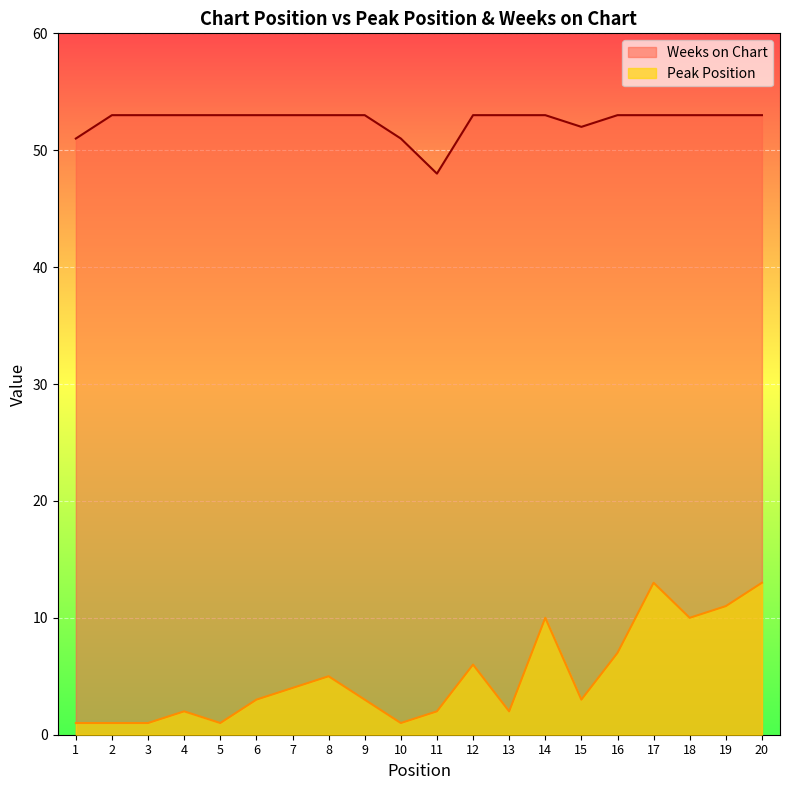

Which category has the highest value in the Peak Position series?

17